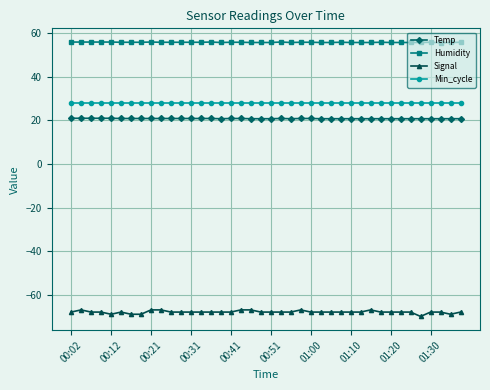

Does the chart display data point markers on the line(s)?

Yes